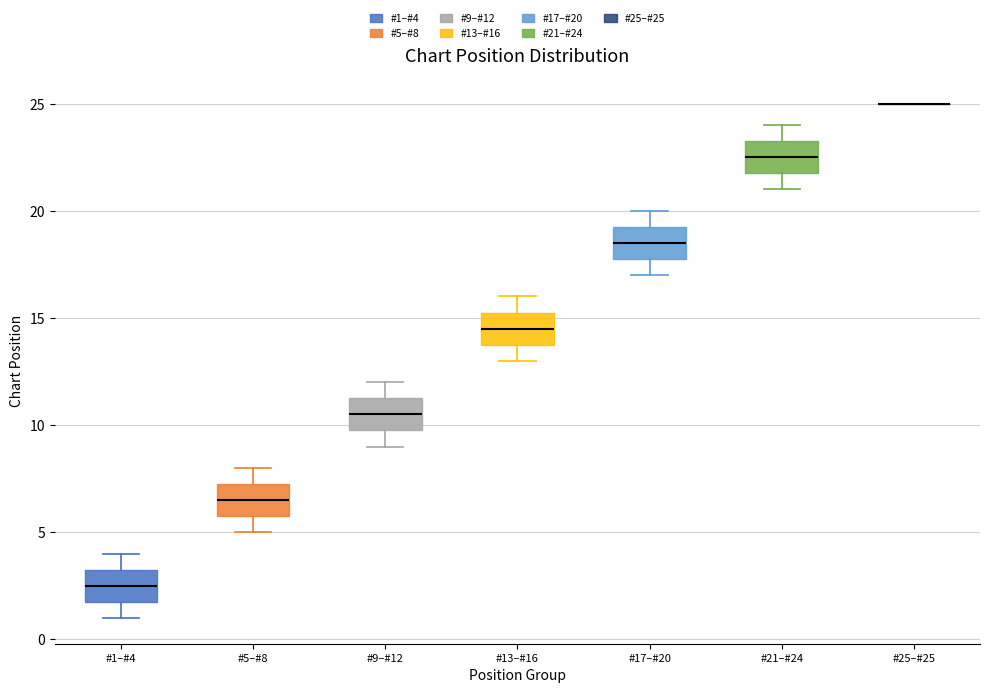

Reading left to right, transcribe this box plot: for each box, give where its median line is, the range the box spans, and where its two whiskers end, as read against the y-axis. The values are not printed on the chart, so give them approximately, as read against the axis.

#1–#4: median 2.5, box 2.0 to 3.5, whiskers 1.0 to 4.0
#5–#8: median 6.5, box 6.0 to 7.5, whiskers 5.0 to 8.0
#9–#12: median 10.5, box 10.0 to 11.5, whiskers 9.0 to 12.0
#13–#16: median 14.5, box 14.0 to 15.5, whiskers 13.0 to 16.0
#17–#20: median 18.5, box 18.0 to 19.5, whiskers 17.0 to 20.0
#21–#24: median 22.5, box 22.0 to 23.5, whiskers 21.0 to 24.0
#25–#25: box collapsed to a line at 25.0, whiskers 25.0 to 25.0